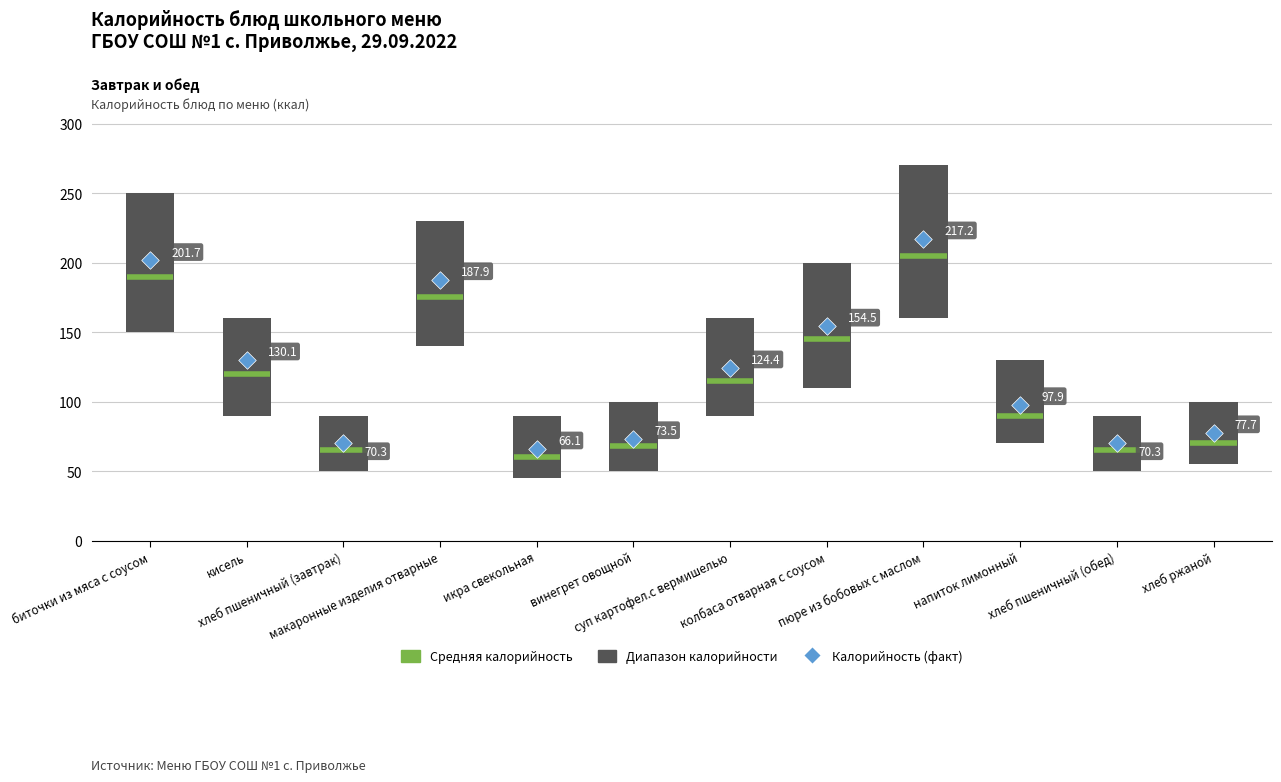

Which has a higher value, кисель or биточки из мяса с соусом?

биточки из мяса с соусом